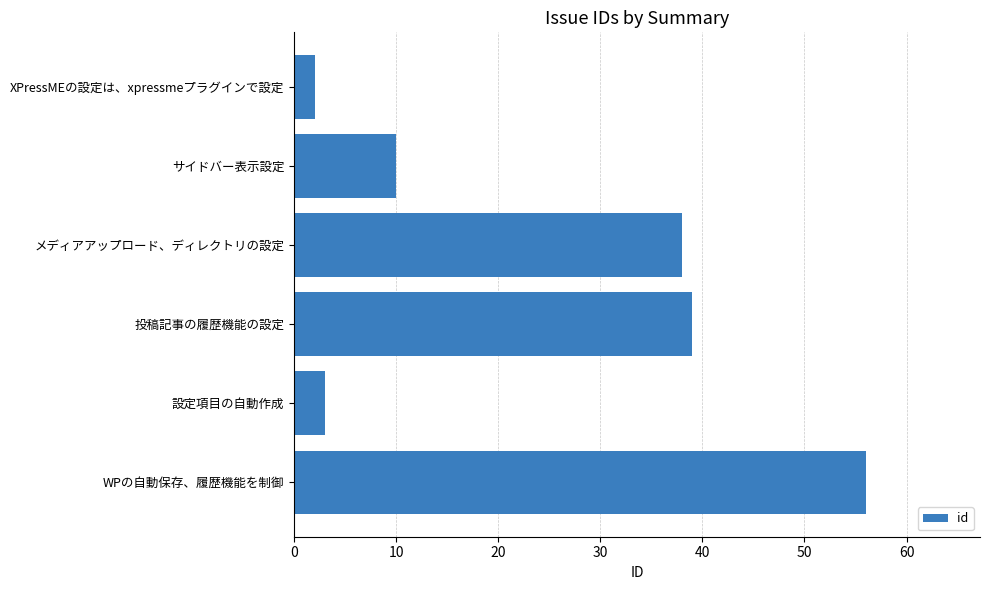

How many data points are less than 38?

3